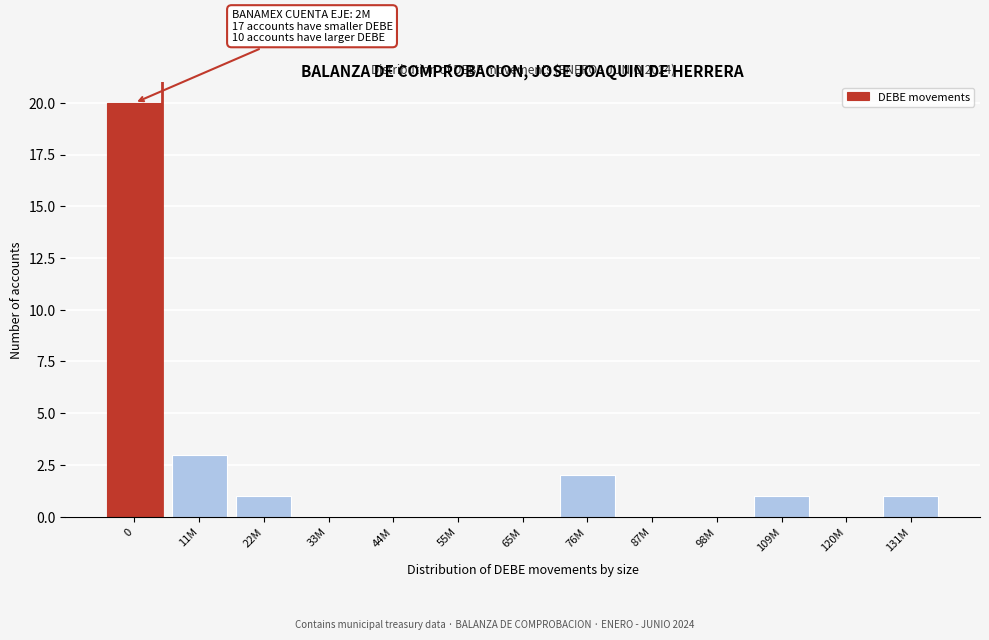

Reading right to left, what are all the values shown in this chart?

131M=1	120M=0	109M=1	98M=0	87M=0	76M=2	65M=0	55M=0	44M=0	33M=0	22M=1	11M=3	0=20